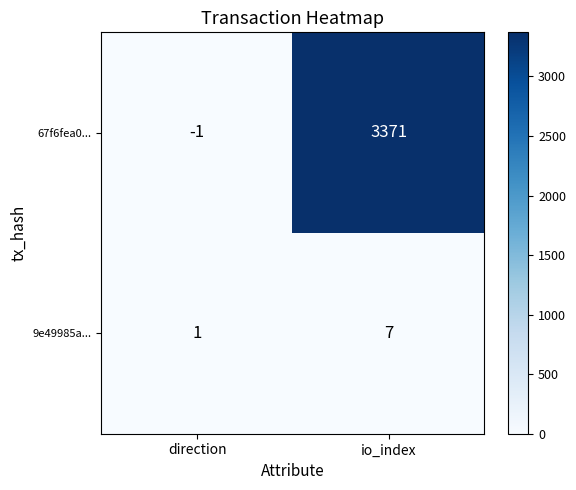

Count the number of categories in the chart.

2